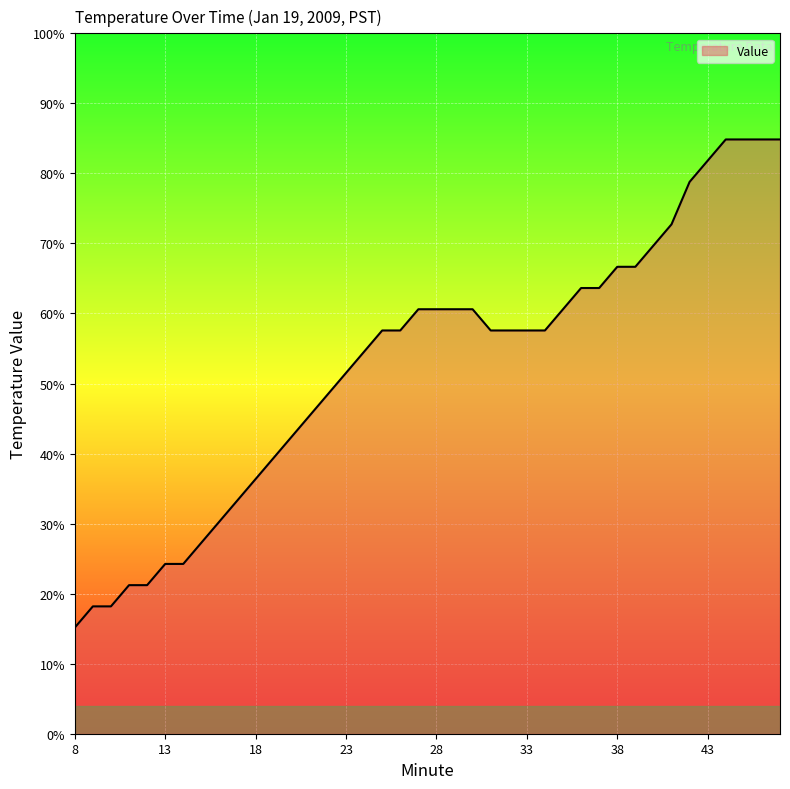

What is the sum of the values at 18 and 34?

-4.1